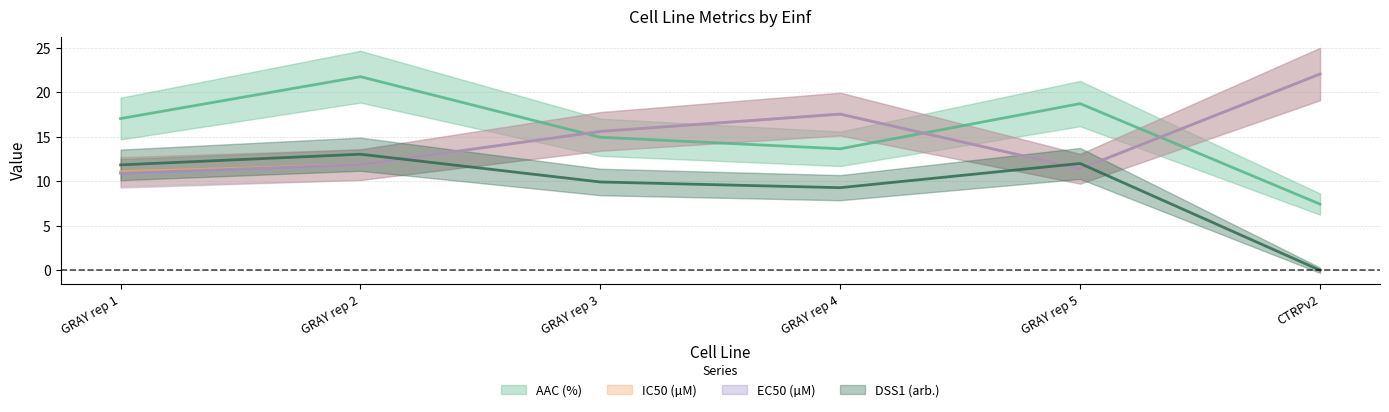

Read the AAC (%) value at GRAY rep 1.

17.0